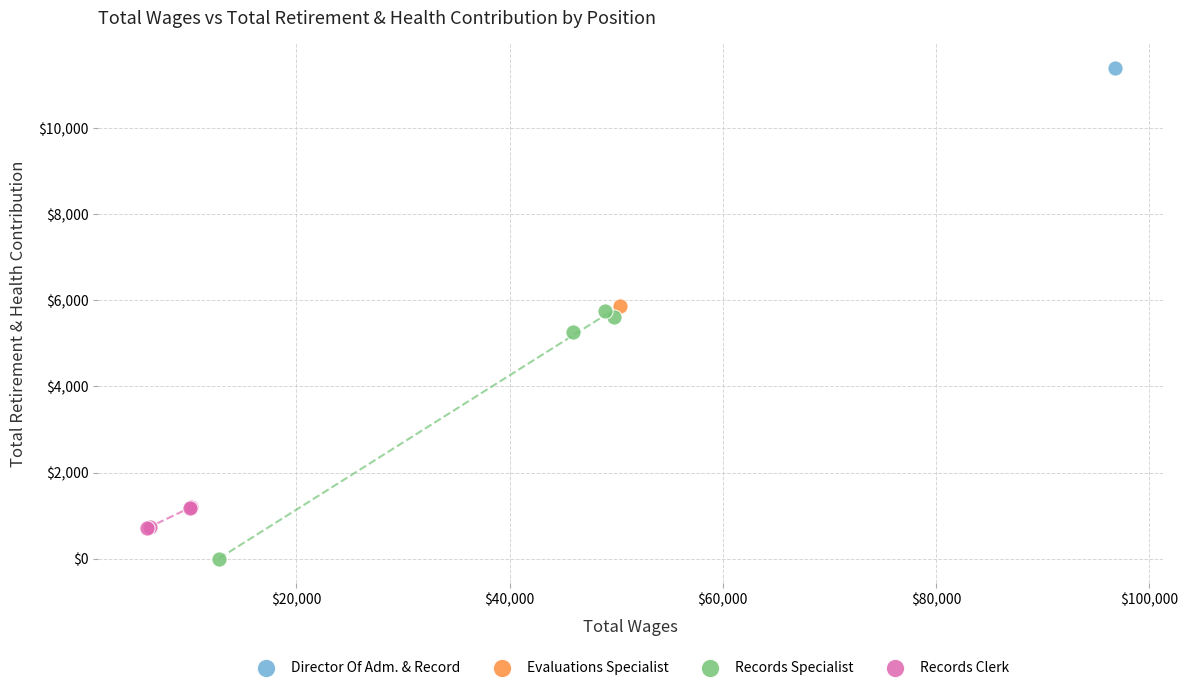

What are all the series names shown in the legend?

Director Of Adm. & Record, Evaluations Specialist, Records Specialist, Records Clerk